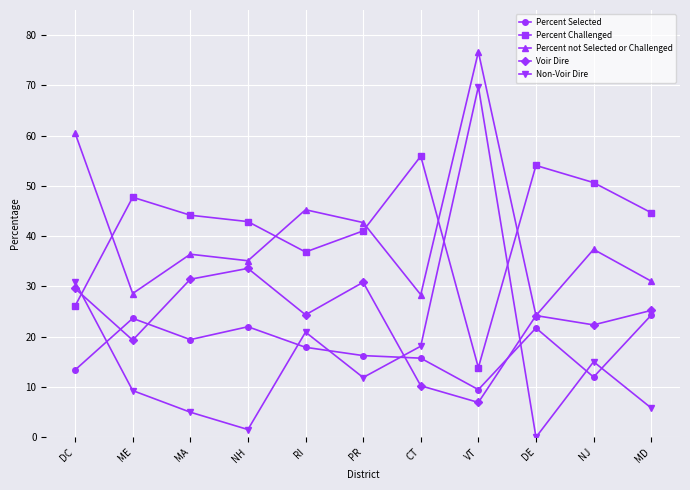

Which series ends up on top after the final intersection of Percent Selected and Voir Dire?

Voir Dire